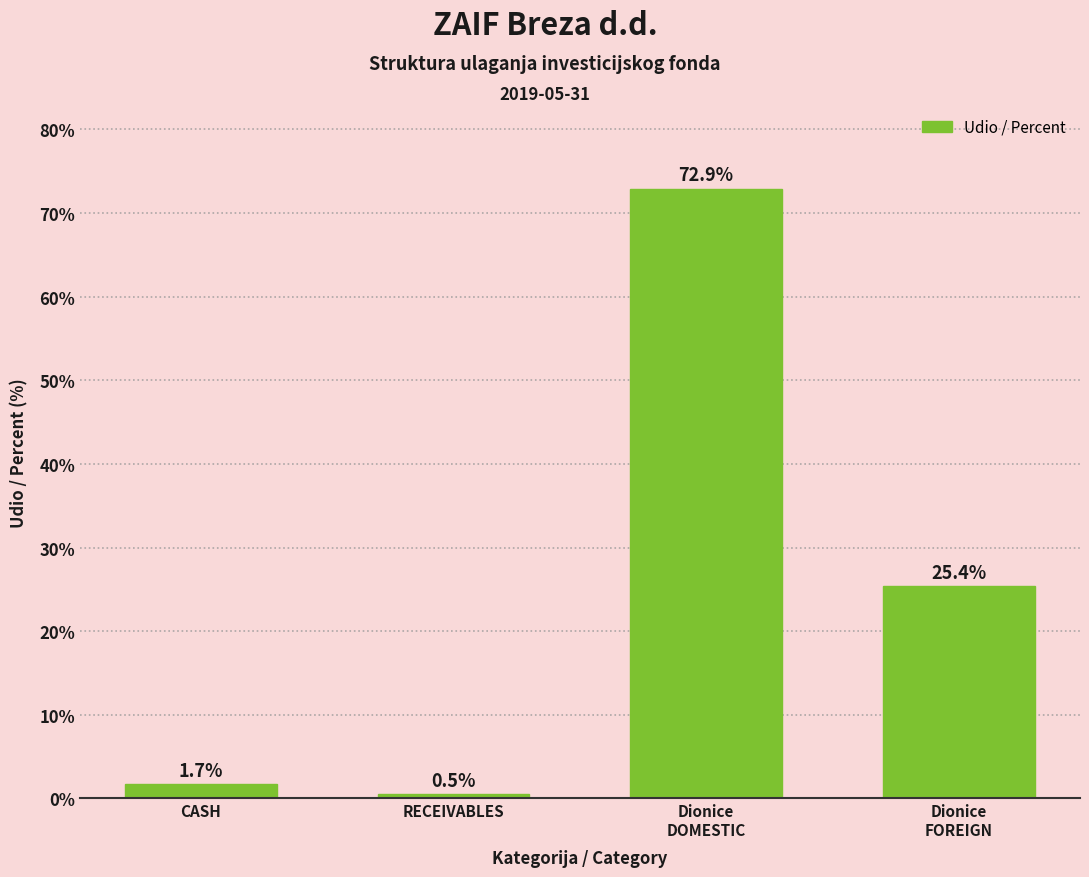

Reading right to left, extract all data points from this chart.

25.4	72.9	0.5	1.7